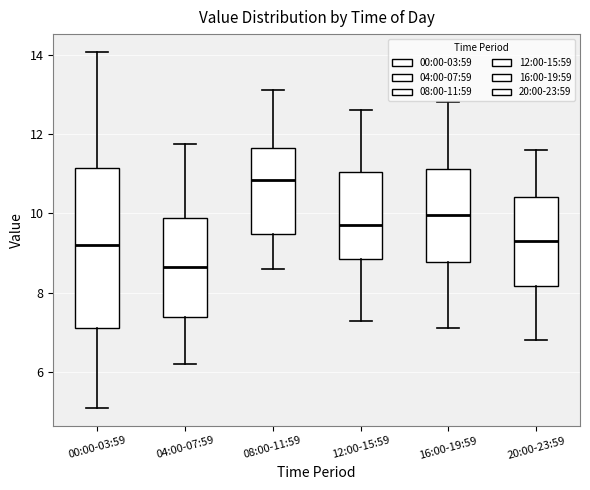

Reading left to right, read every box against the y-axis: the position of its median line, the range the box covers, and the ends of its whiskers. The values are not printed on the chart, so give them approximately, as read against the axis.

00:00-03:59: median 9.2, box 7.2 to 11.2, whiskers 5.2 to 14.0
04:00-07:59: median 8.6, box 7.4 to 9.8, whiskers 6.2 to 11.8
08:00-11:59: median 10.8, box 9.4 to 11.6, whiskers 8.6 to 13.2
12:00-15:59: median 9.8, box 8.8 to 11.0, whiskers 7.4 to 12.6
16:00-19:59: median 10.0, box 8.8 to 11.2, whiskers 7.2 to 12.8
20:00-23:59: median 9.4, box 8.2 to 10.4, whiskers 6.8 to 11.6